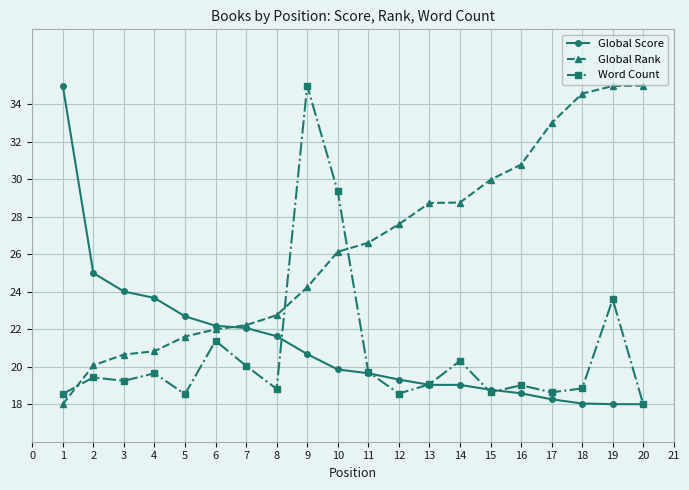

Which series changed the most between 11 and 20?

Global Rank